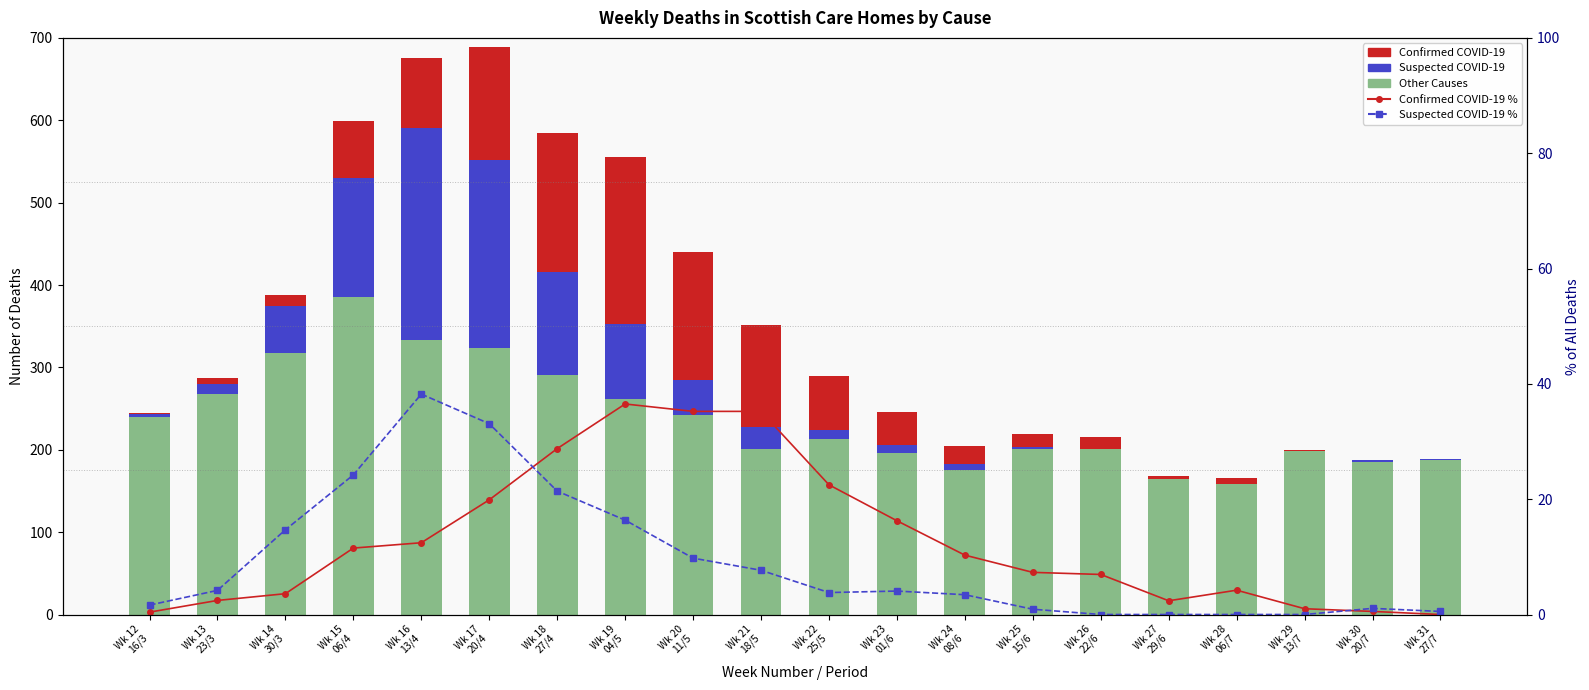

Which category has the lowest value in the Suspected COVID-19 % series?

Wk 26
22/6